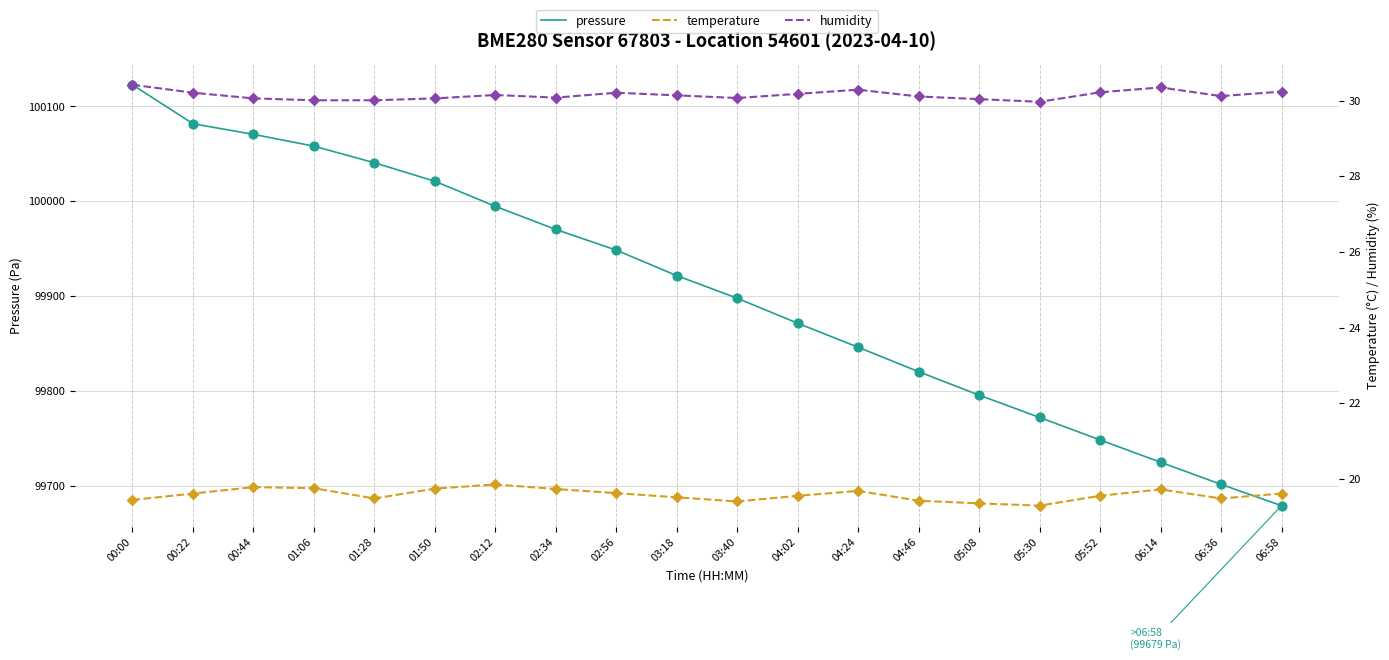

Which series has the largest total across all categories?

pressure